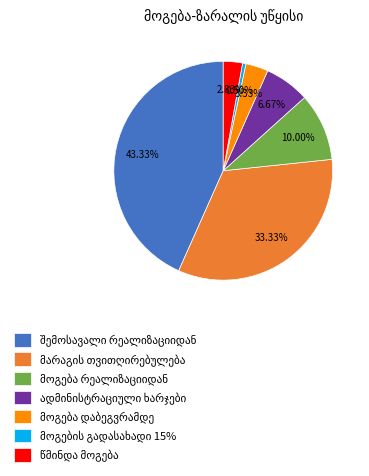

Is there any slice that represents more than half of the pie?

No